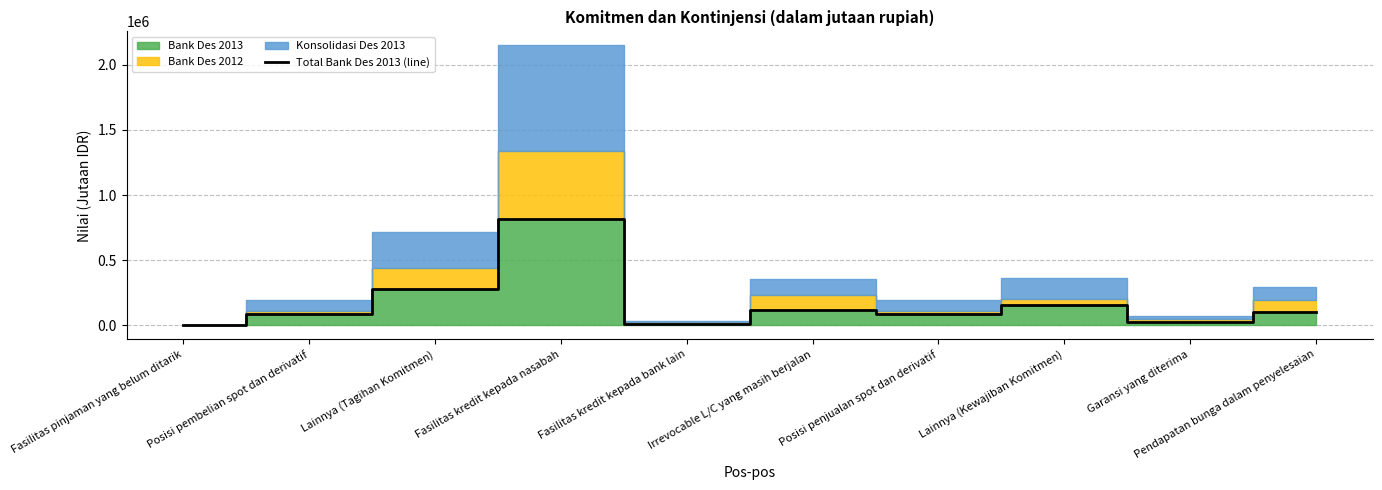

What is the ratio of the value at Irrevocable L/C yang masih berjalan to the value at Lainnya (Kewajiban Komitmen)?

0.8